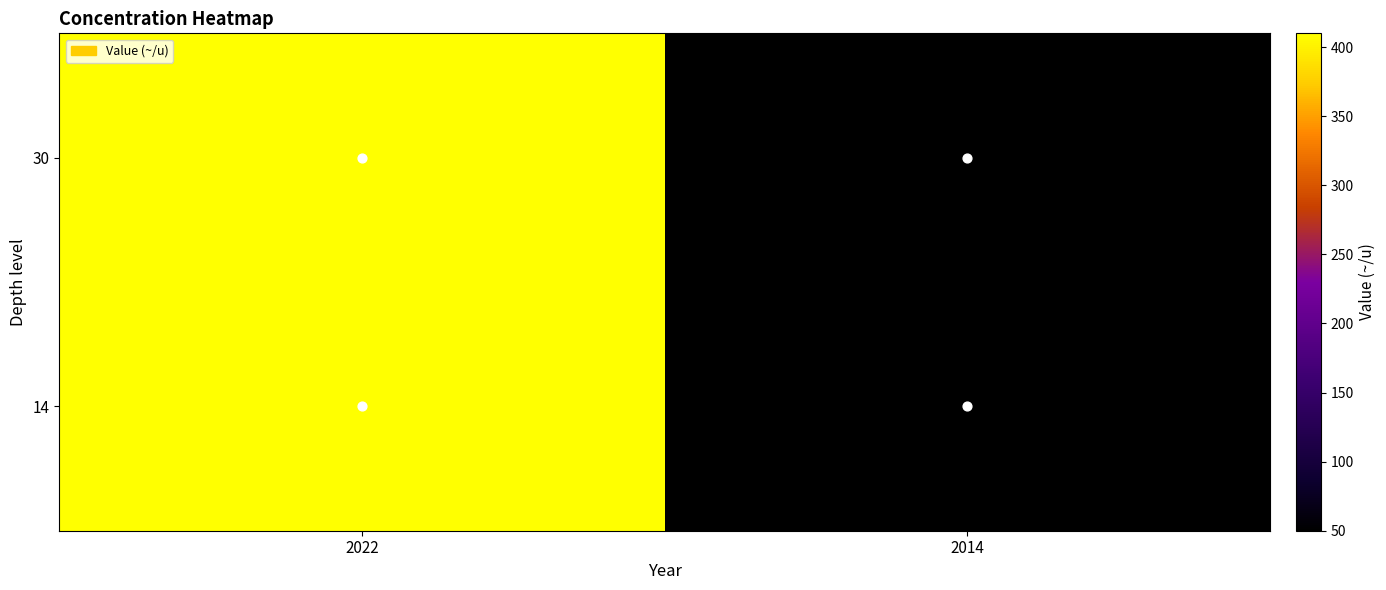

At 2022, list the series in order from largest to smallest.

30, 14